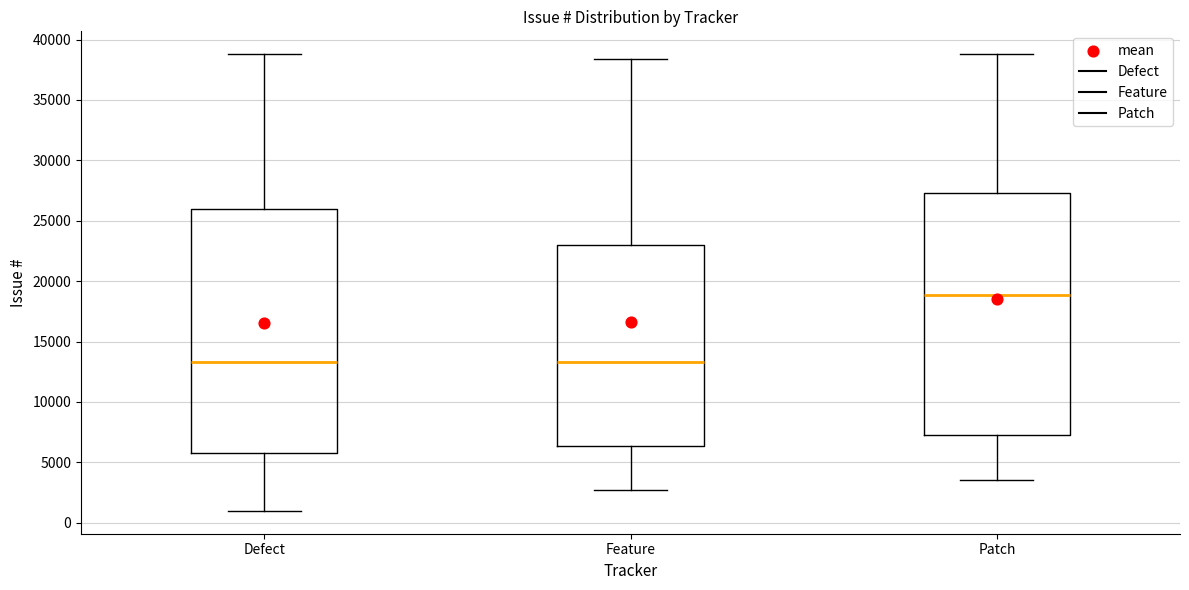

Reading left to right, read every box against the y-axis: the position of its median line, the range the box covers, and the ends of its whiskers. The values are not printed on the chart, so give them approximately, as read against the axis.

Defect: median 13500, box 6000 to 26000, whiskers 1000 to 39000
Feature: median 13500, box 6500 to 23000, whiskers 2500 to 38500
Patch: median 19000, box 7500 to 27500, whiskers 3500 to 39000